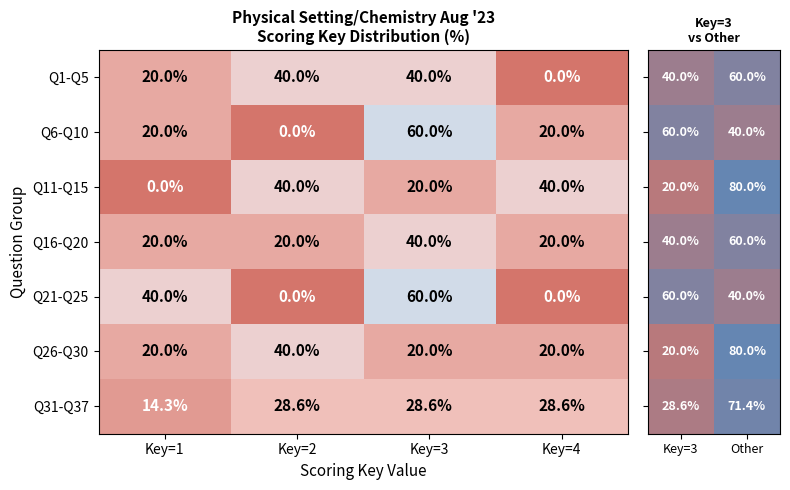

How many data points in Q26-Q30 are above 20?

1